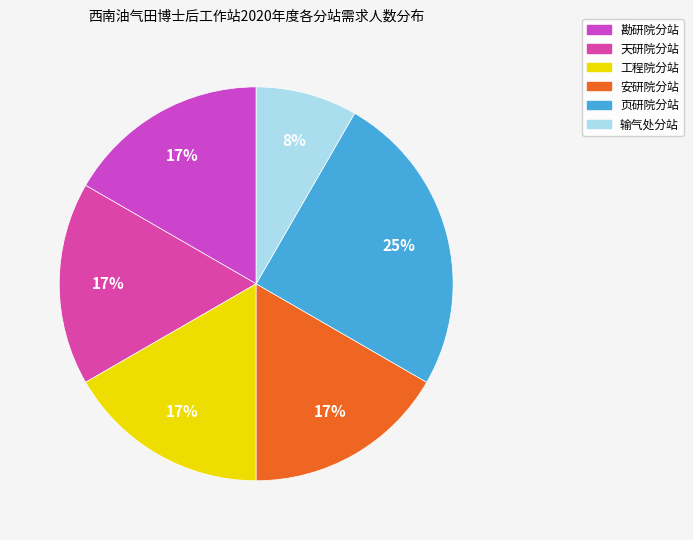

Is 页研院分站 the majority of the pie?

No